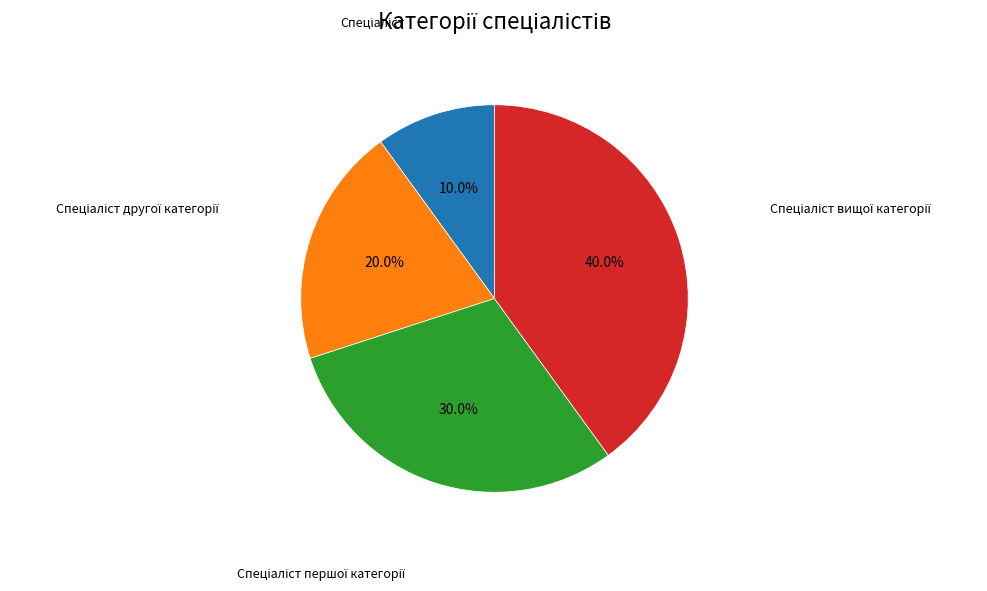

Is there any slice that represents more than half of the pie?

No